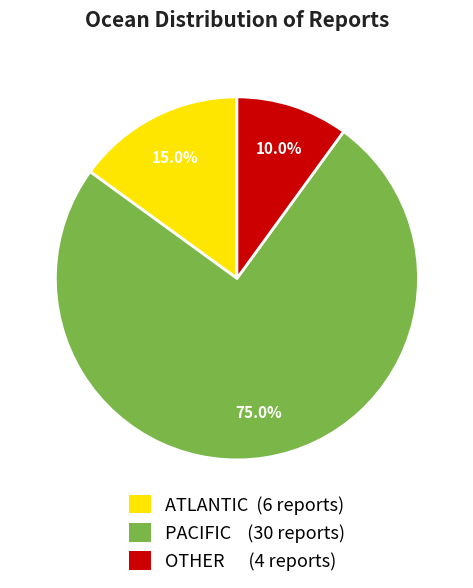

Which has a higher value, PACIFIC or ATLANTIC?

PACIFIC